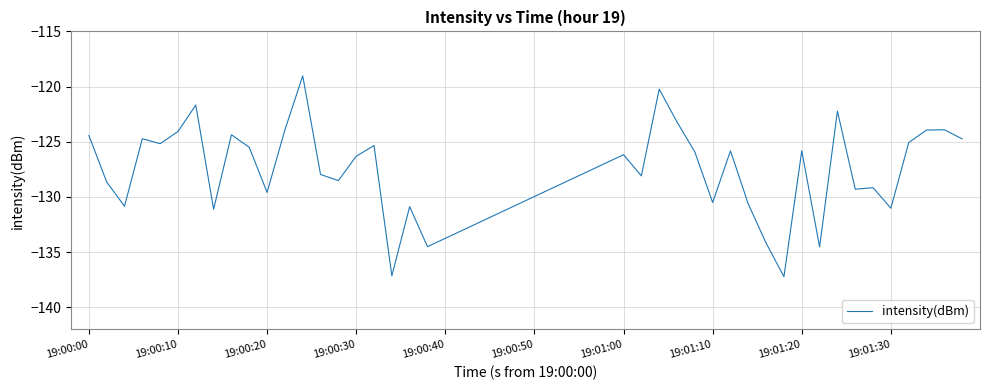

What is the difference between the maximum and minimum values?

18.2